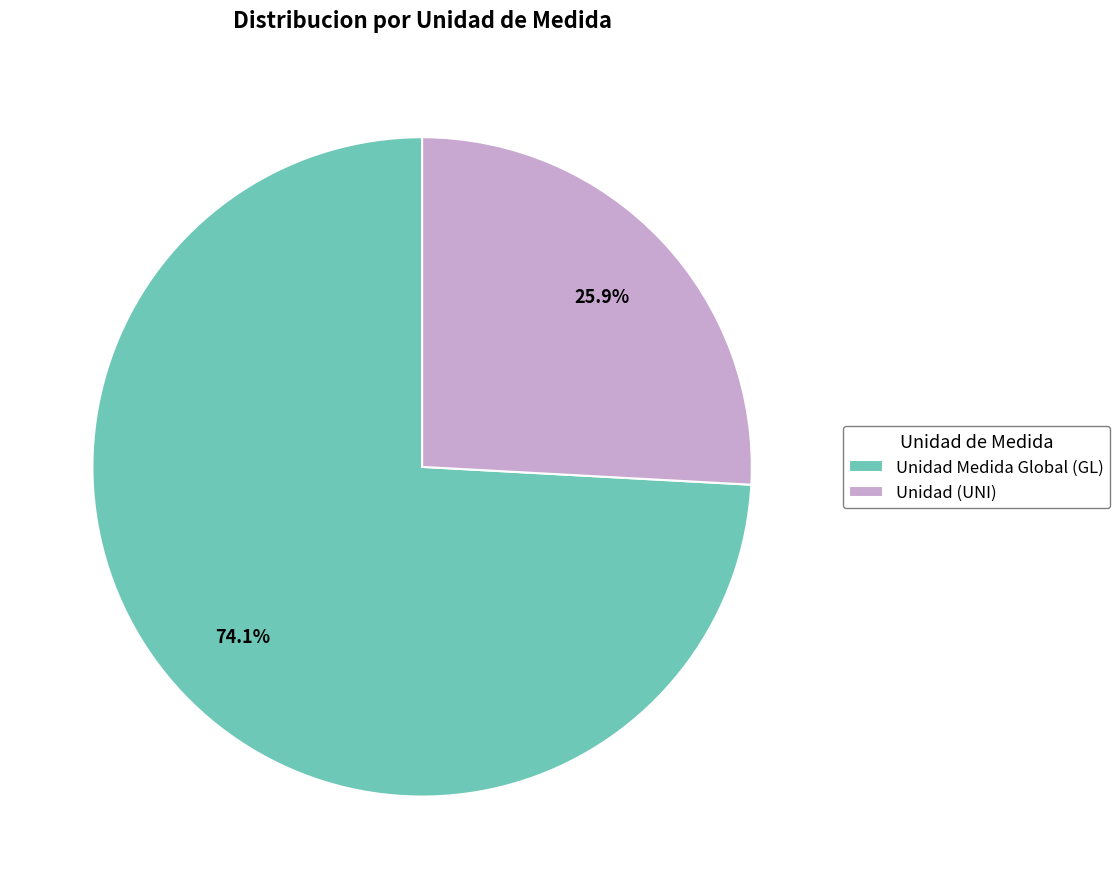

What is the majority slice?

Unidad Medida Global (GL)